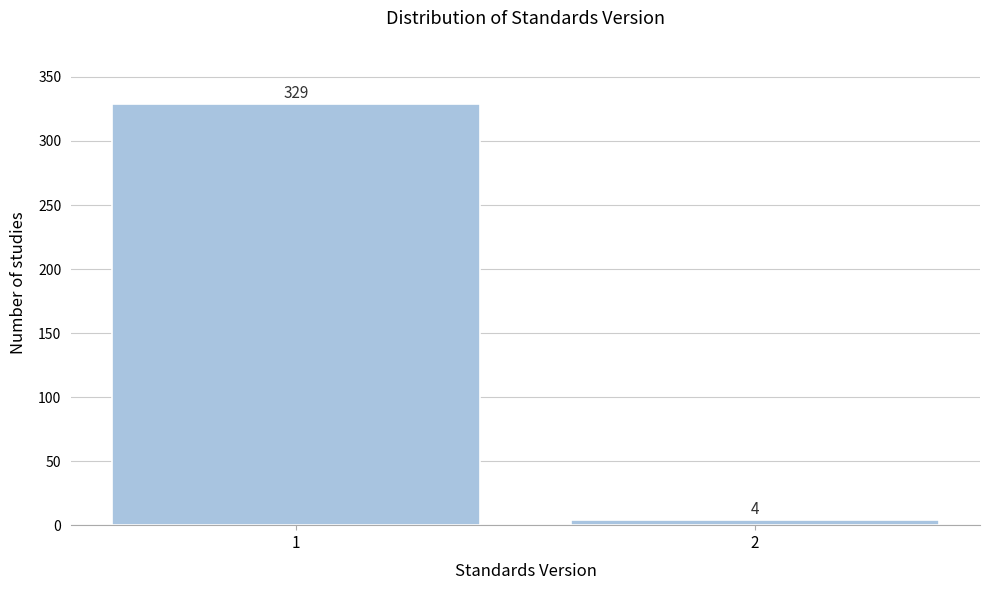

Reading left to right, extract all data points from this chart.

1=329	2=4